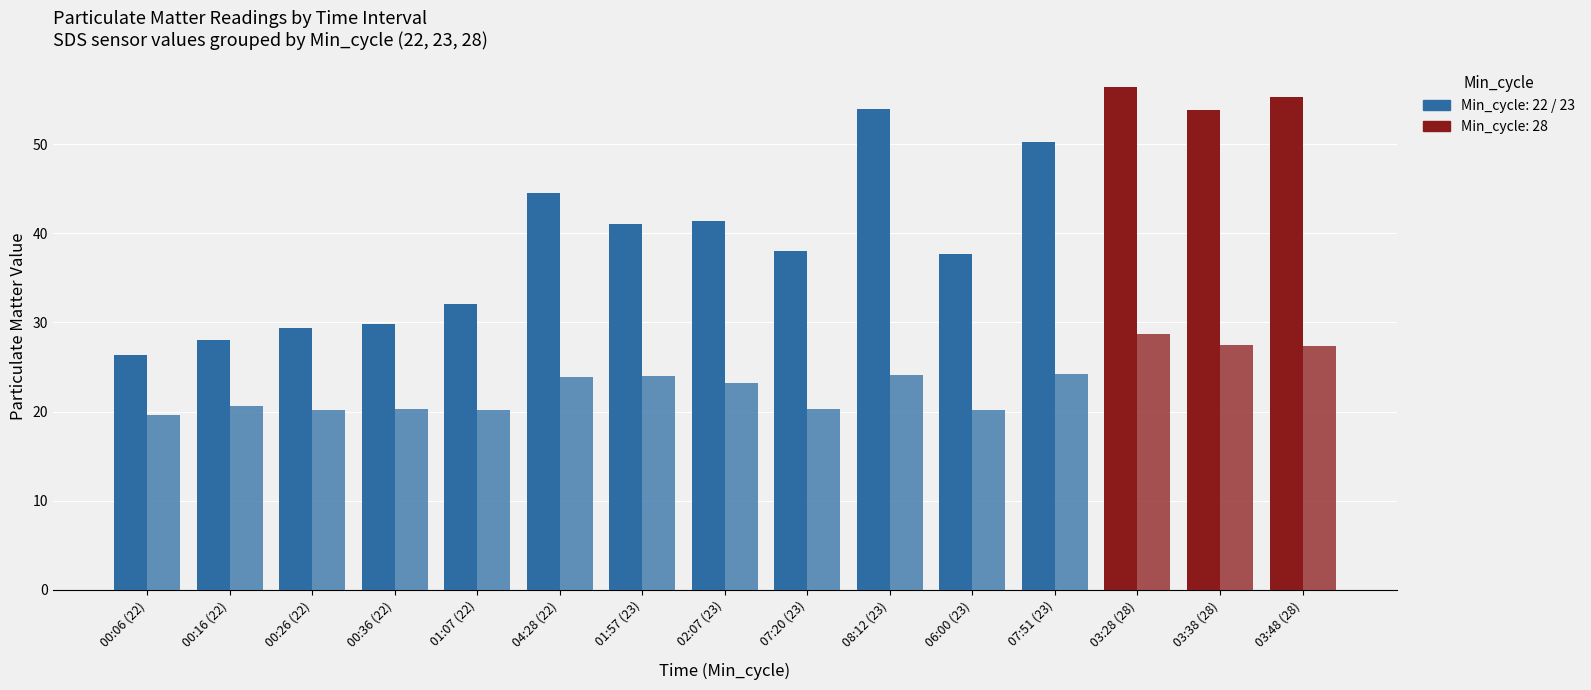

How many series are shown in this chart?

2